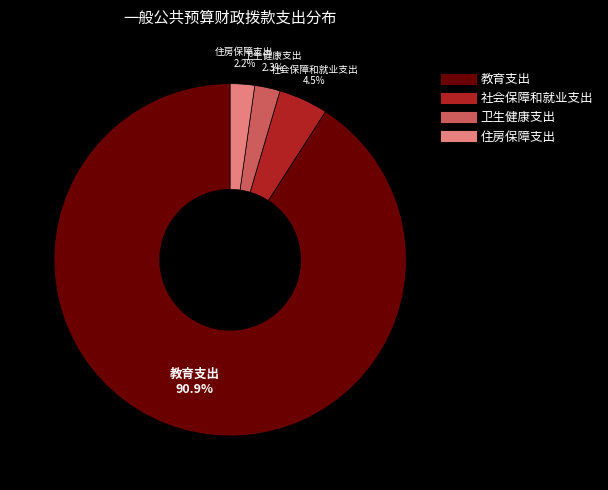

Which has a higher value, 教育支出 or 卫生健康支出?

教育支出